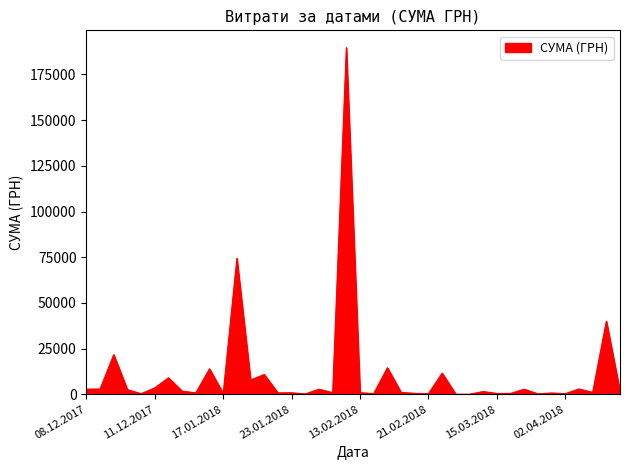

How many lines are shown in the chart?

1